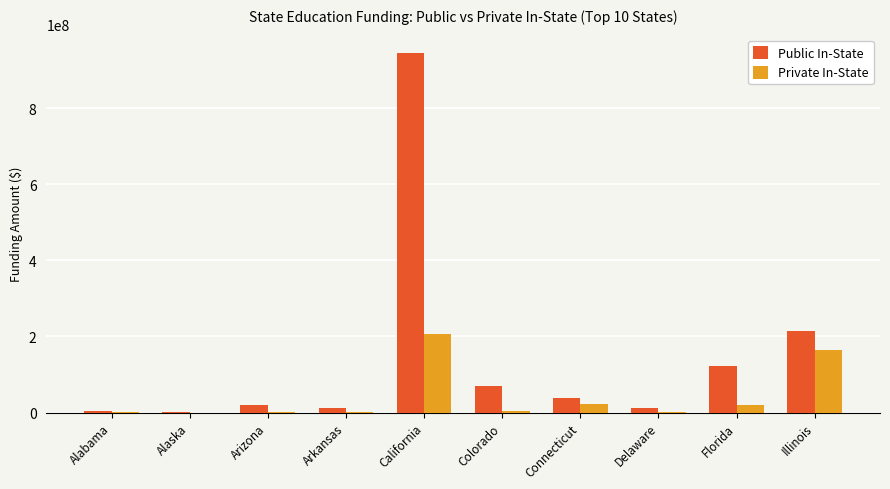

What is the sum of the Public In-State values at California and Illinois?

1161322634